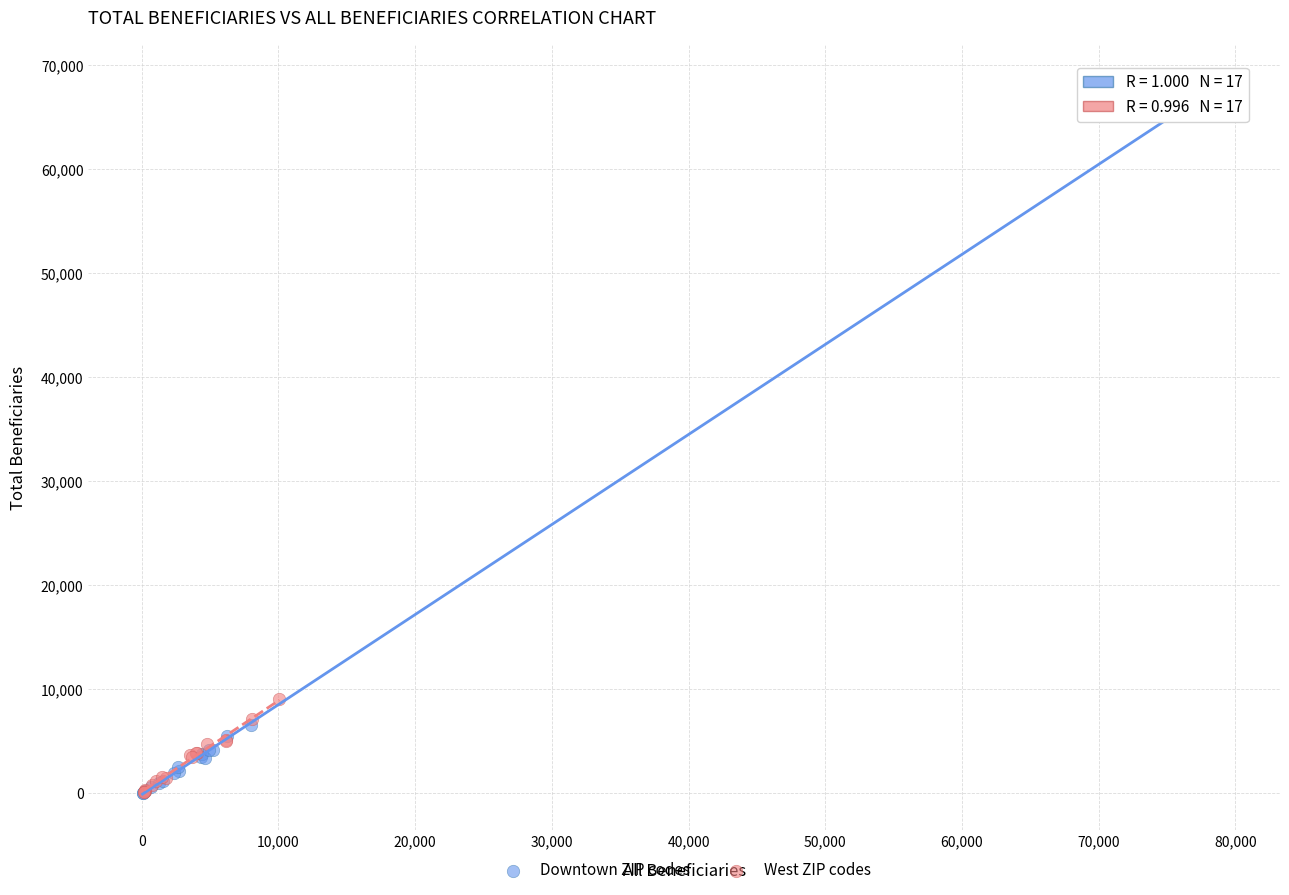

Which series has the widest spread of Y values?

Downtown ZIP codes